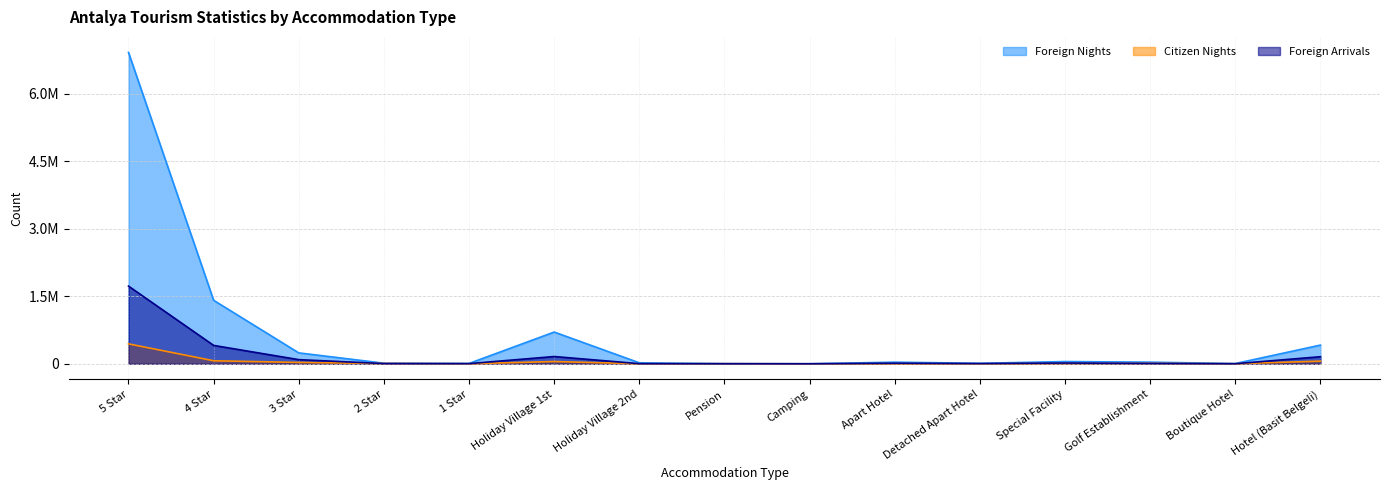

What is the maximum value for Foreign Nights?

6913255